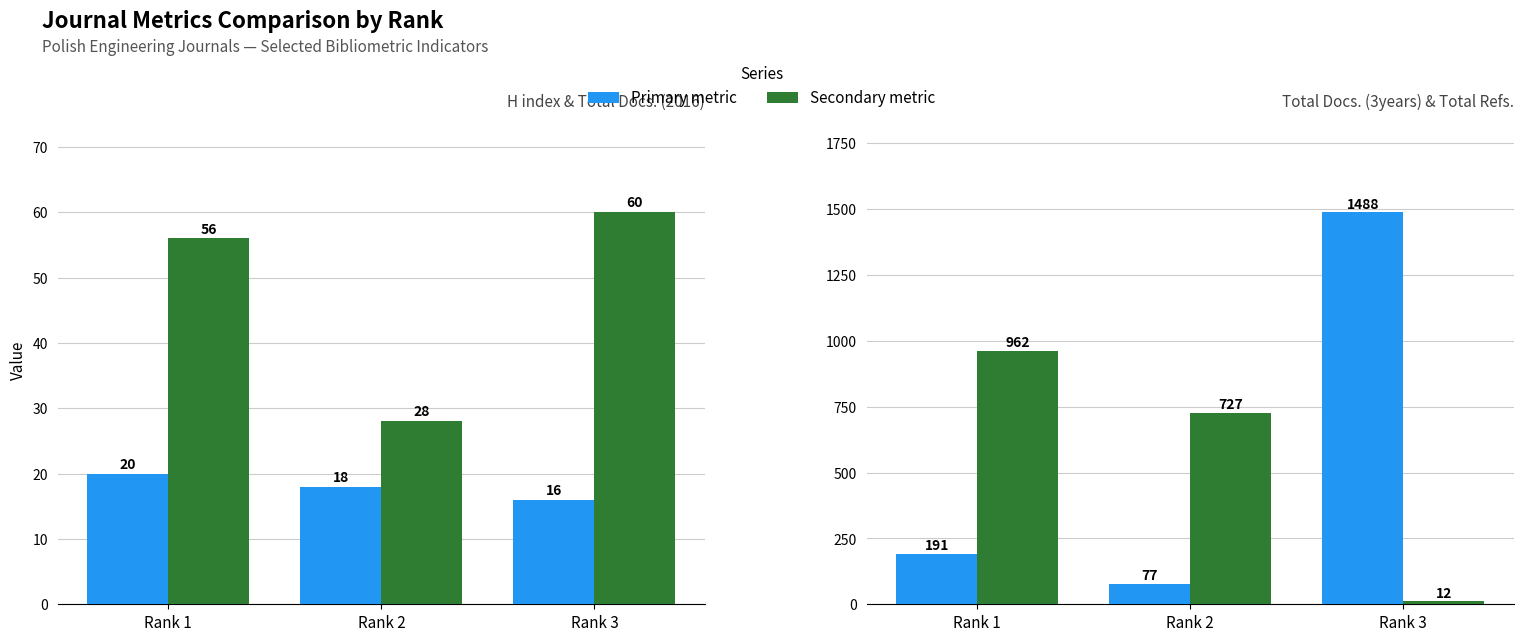

At how many categories does at least one series exceed 333?

3